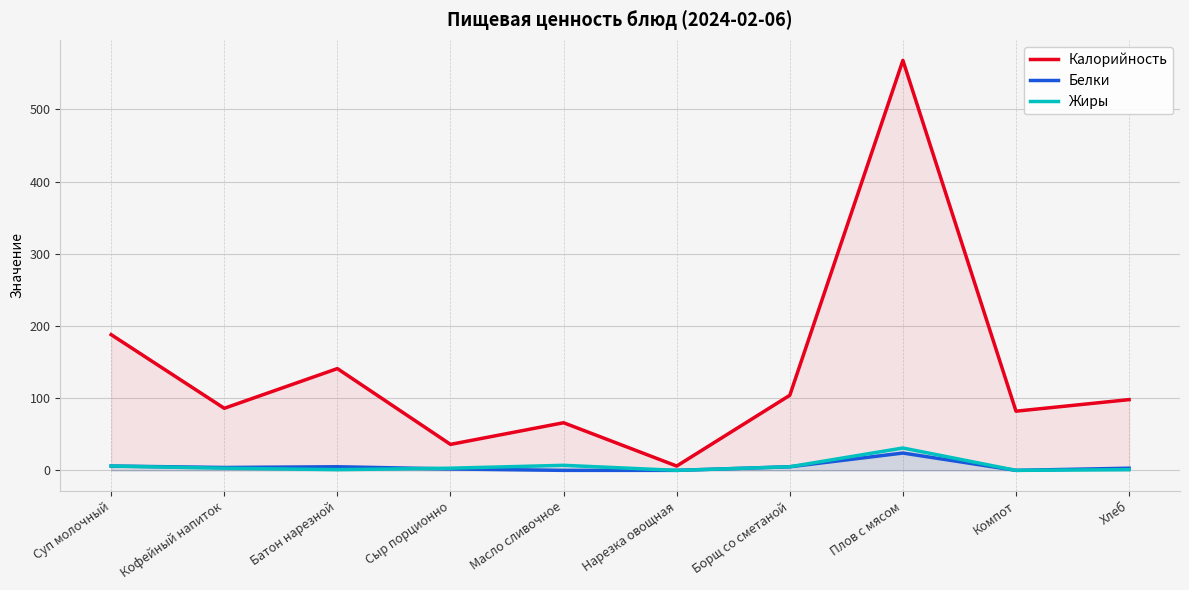

Between Суп молочный and Батон нарезной, which is larger?

Суп молочный